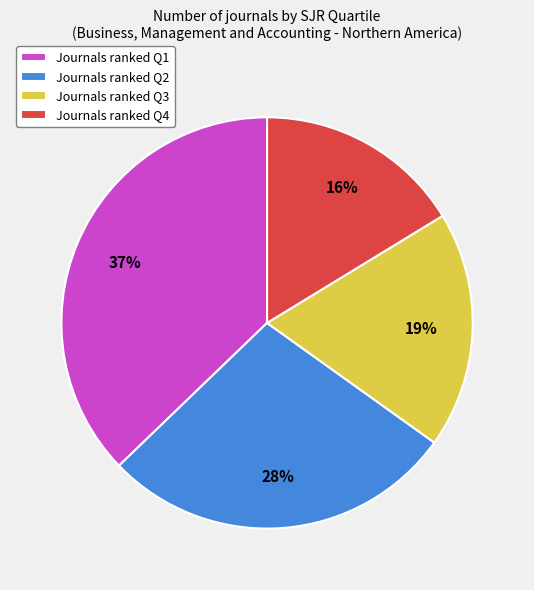

True or false: Journals ranked Q2 accounts for 28% of the total.

True